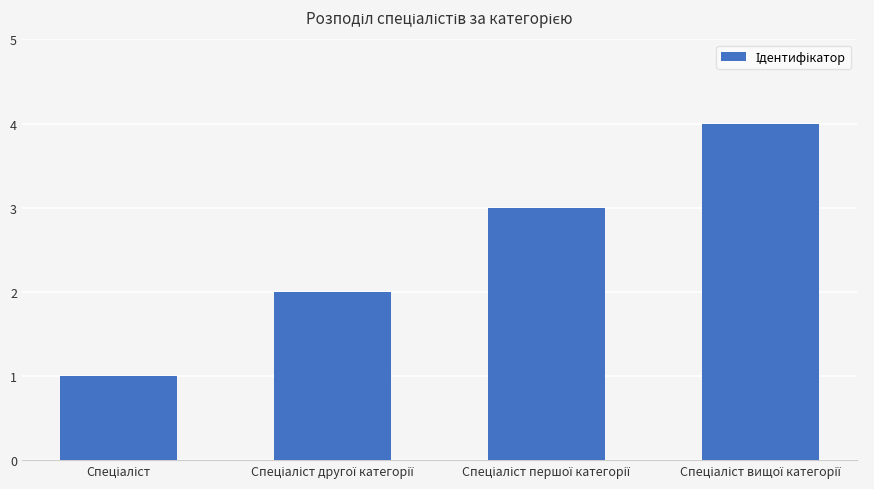

Count the values in the range 2 to 4.

3